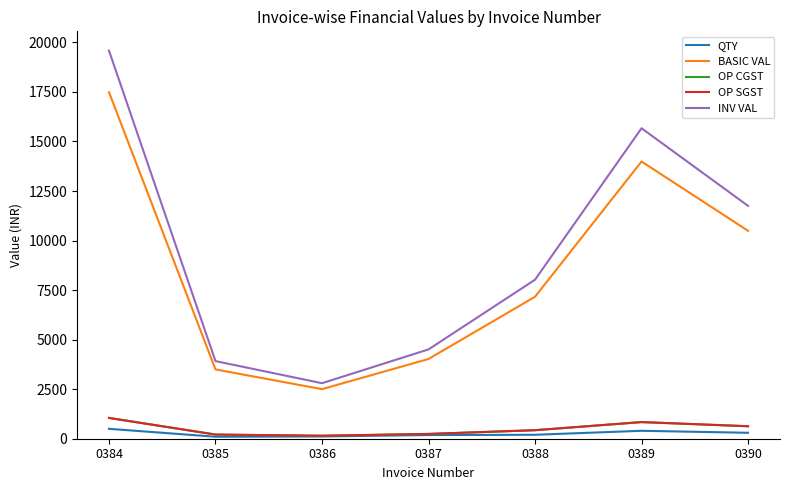

Is this an area chart (filled region under the line)?

No